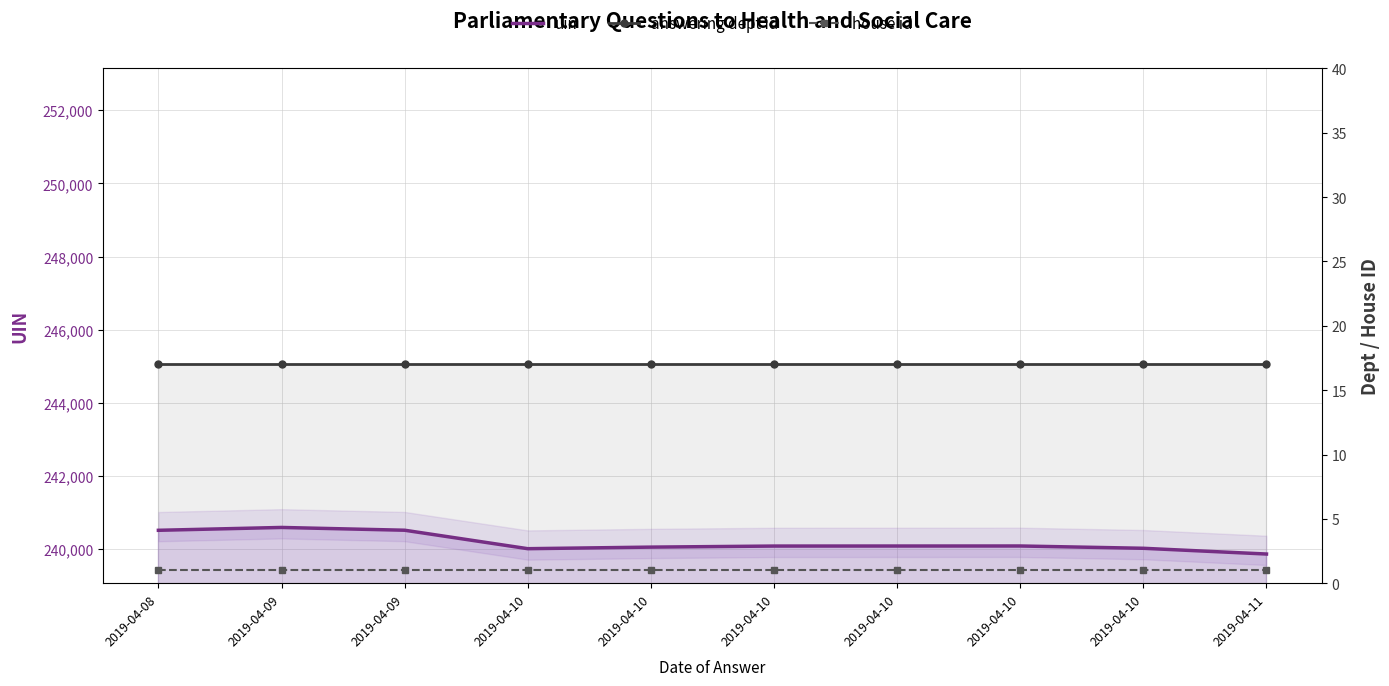

Reading left to right, extract all data points from this chart.

uin: 2019-04-08=240514	2019-04-09=240592	2019-04-09=240516	2019-04-10=240011	2019-04-10=240054	2019-04-10=240083	2019-04-10=240084	2019-04-10=240085	2019-04-10=240022	2019-04-11=239865
answering dept id: 2019-04-08=17	2019-04-09=17	2019-04-09=17	2019-04-10=17	2019-04-10=17	2019-04-10=17	2019-04-10=17	2019-04-10=17	2019-04-10=17	2019-04-11=17
house id: 2019-04-08=1	2019-04-09=1	2019-04-09=1	2019-04-10=1	2019-04-10=1	2019-04-10=1	2019-04-10=1	2019-04-10=1	2019-04-10=1	2019-04-11=1